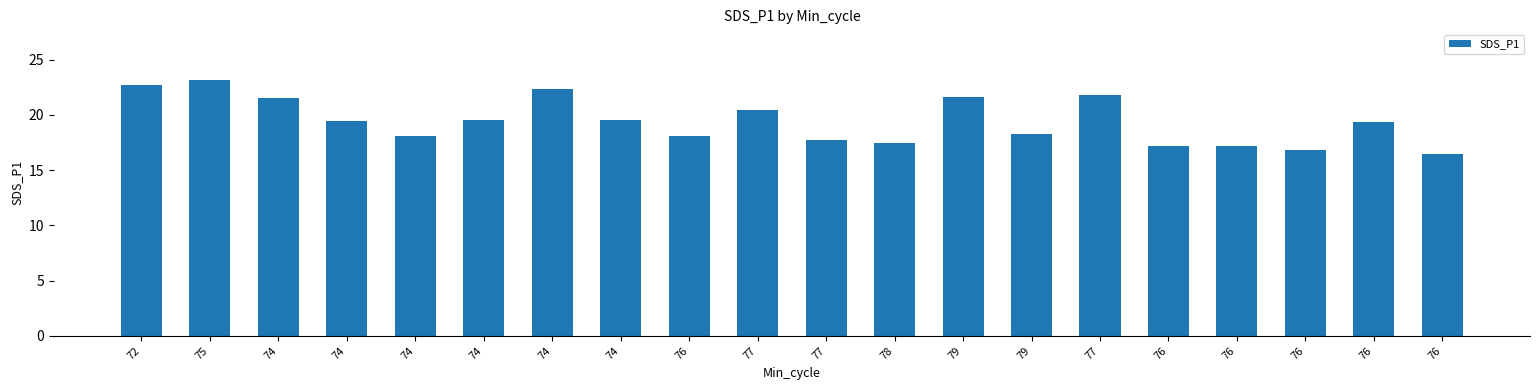

Where does the data first go above 19?

72